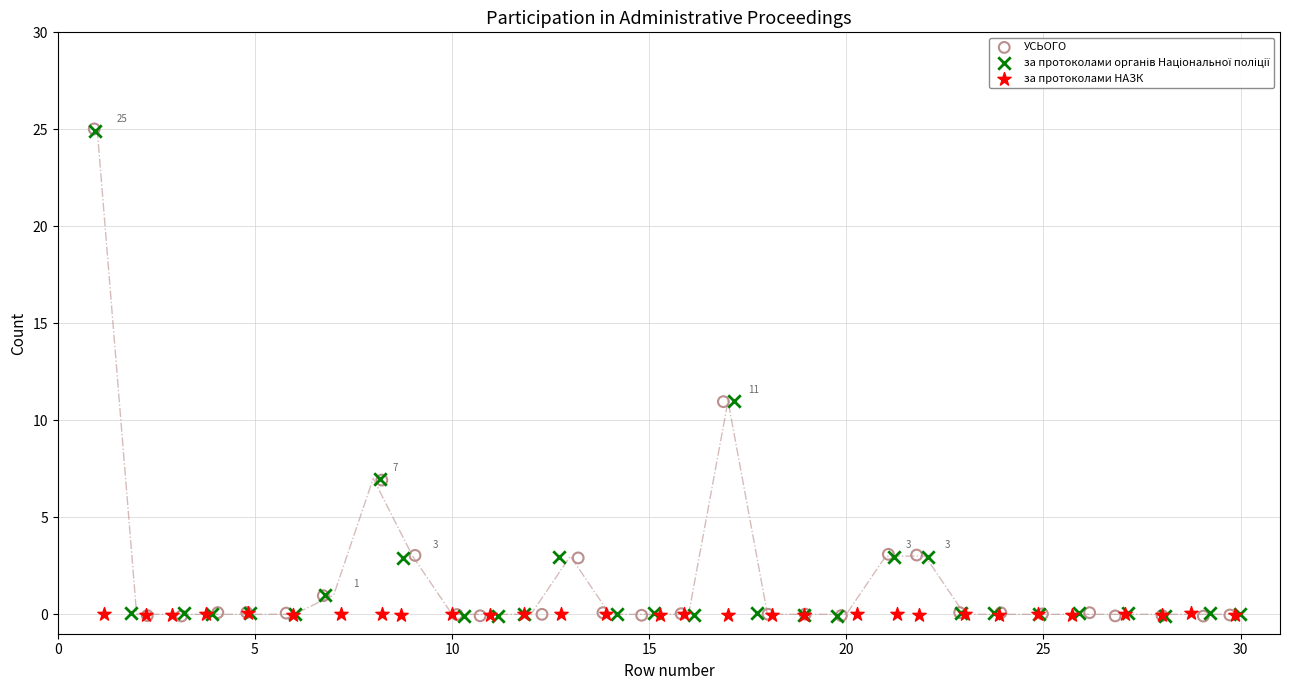

Which series has the widest spread of Y values?

УСЬОГО